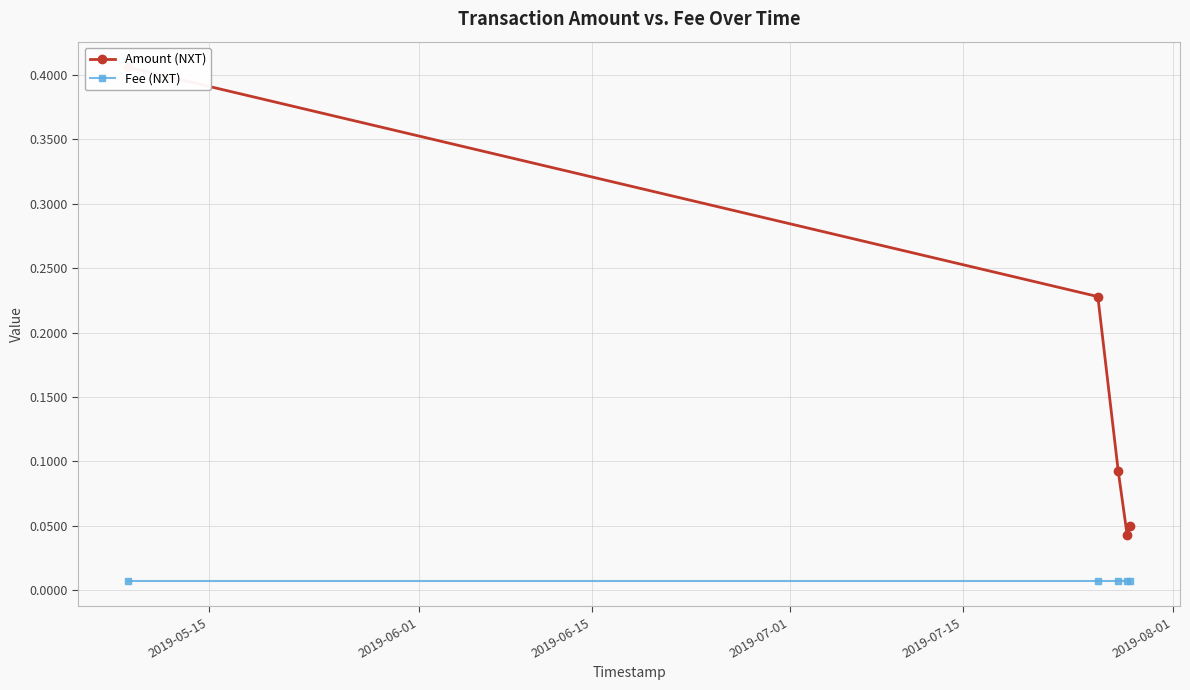

Between 2019-06-15 and 2019-07-01, which is larger?

2019-06-15